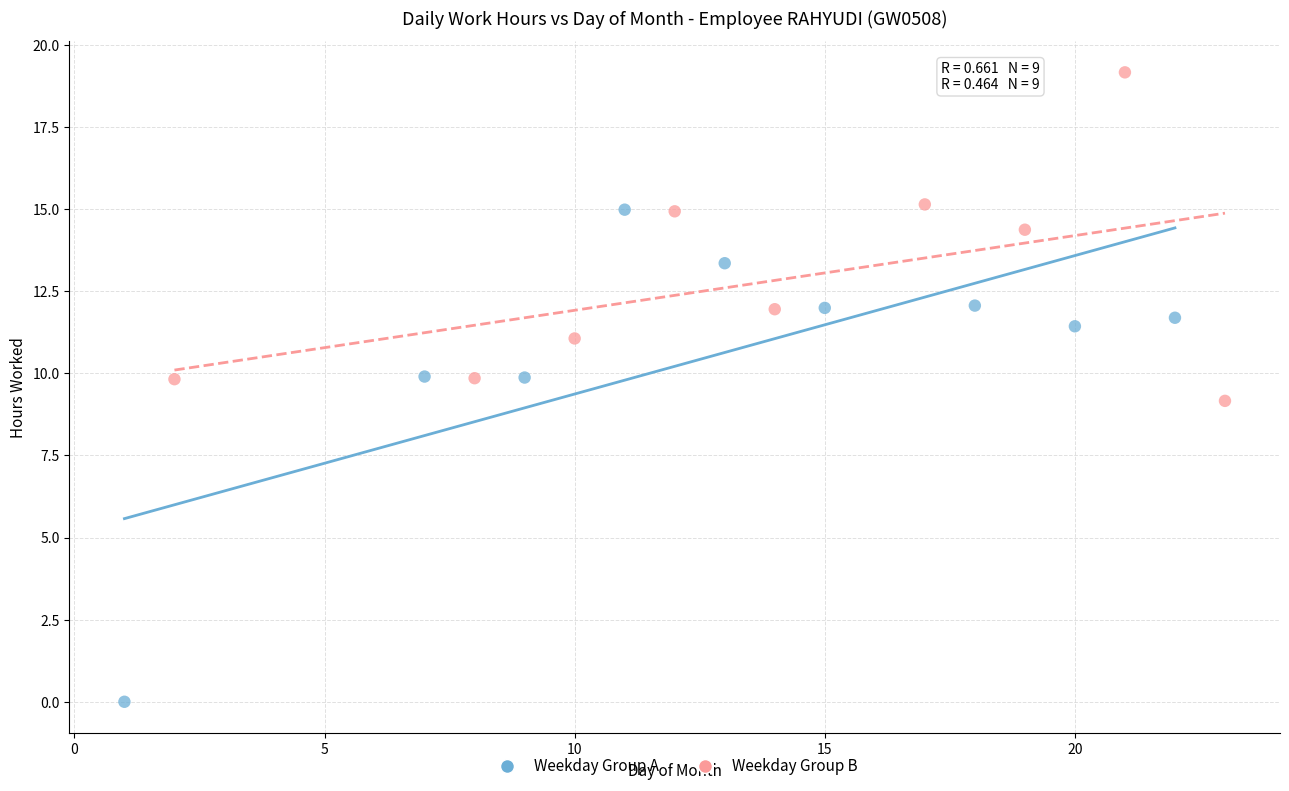

Which series contains the highest Y value?

Weekday Group B